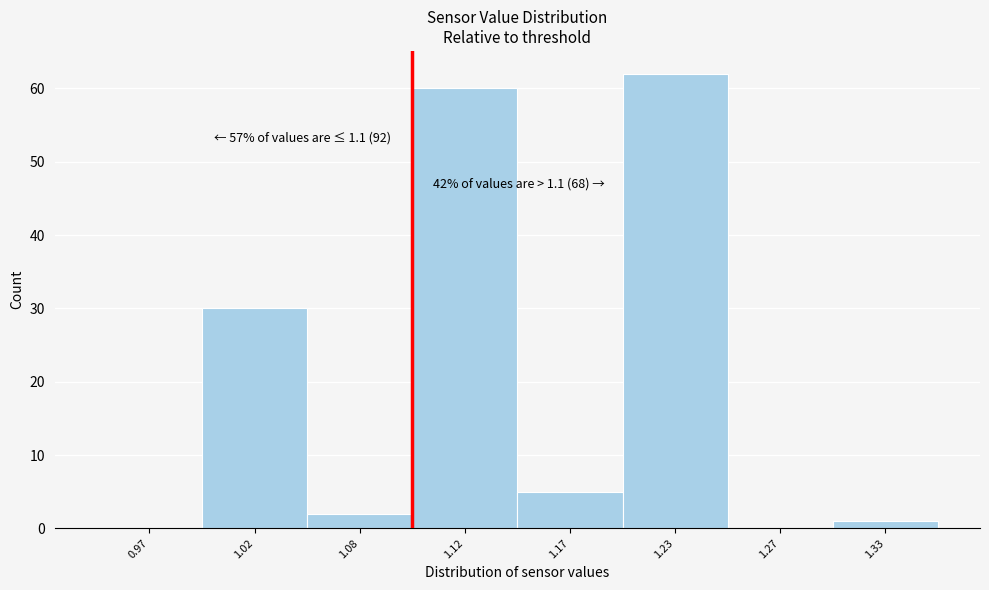

Reading left to right, extract all data points from this chart.

0.97=0	1.02=30	1.08=2	1.12=60	1.17=5	1.23=62	1.27=0	1.33=1